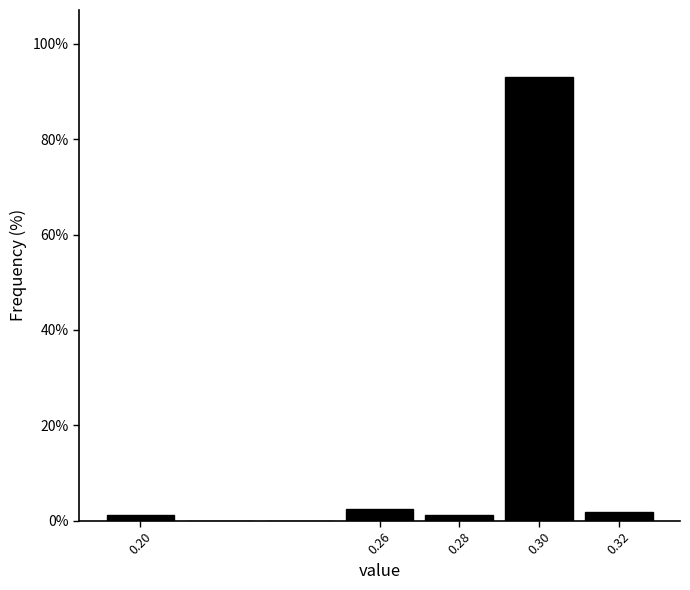

Reading left to right, transcribe this chart: for each bar, give the range it covers on the x-axis and its height. The values are not printed on the chart, so give them approximately, as read against the axis.

0.19 to 0.21: under 2
0.21 to 0.23: 0
0.23 to 0.25: 0
0.25 to 0.27: 2
0.27 to 0.29: under 2
0.29 to 0.31: 94
0.31 to 0.33: under 2